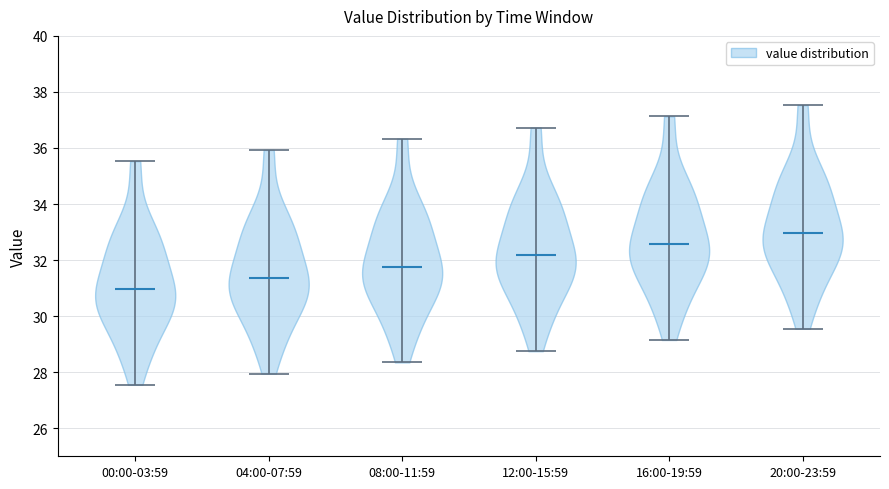

Which violin has the highest median line?

20:00-23:59